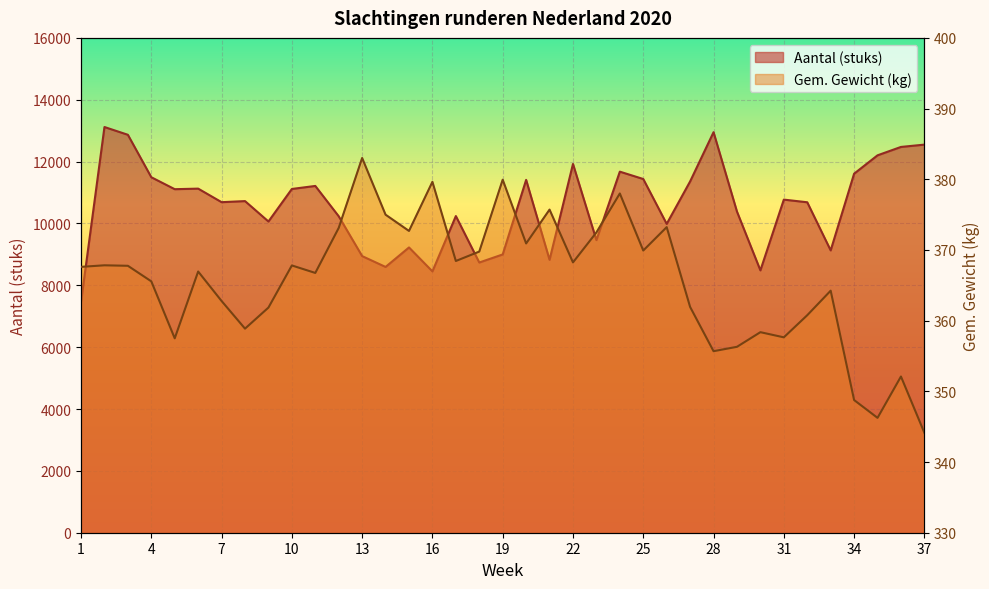

Which label corresponds to the smallest value in the chart?

37